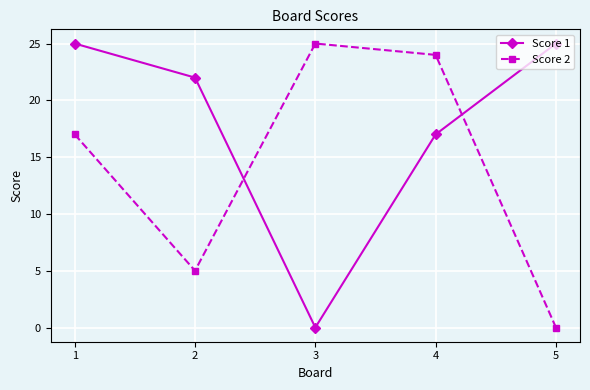

List the series in order of their overall mean, lowest first.

Score 2, Score 1